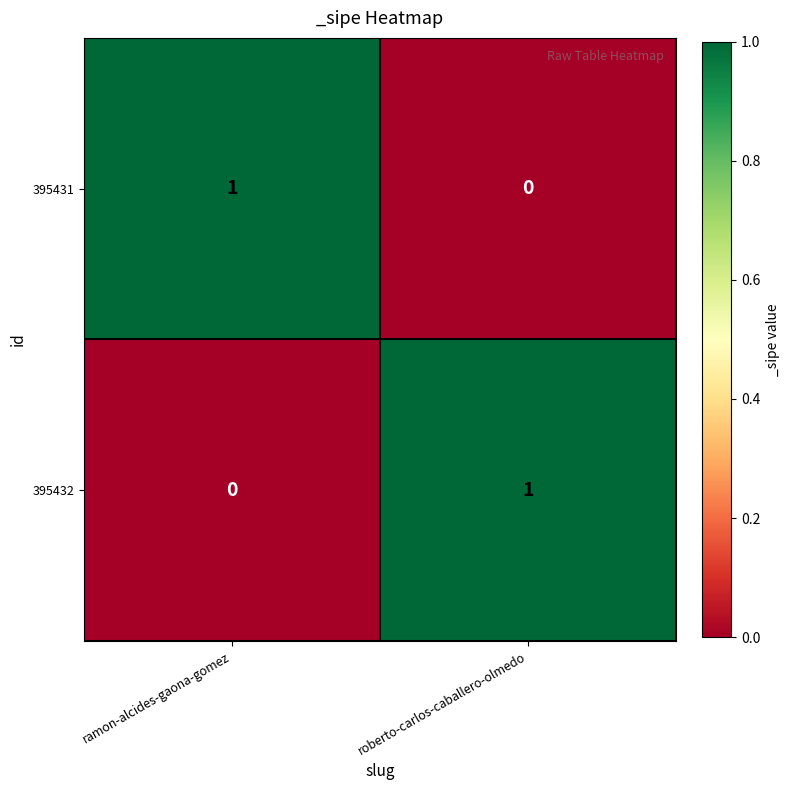

At which label is 395432 closest to 0?

ramon-alcides-gaona-gomez